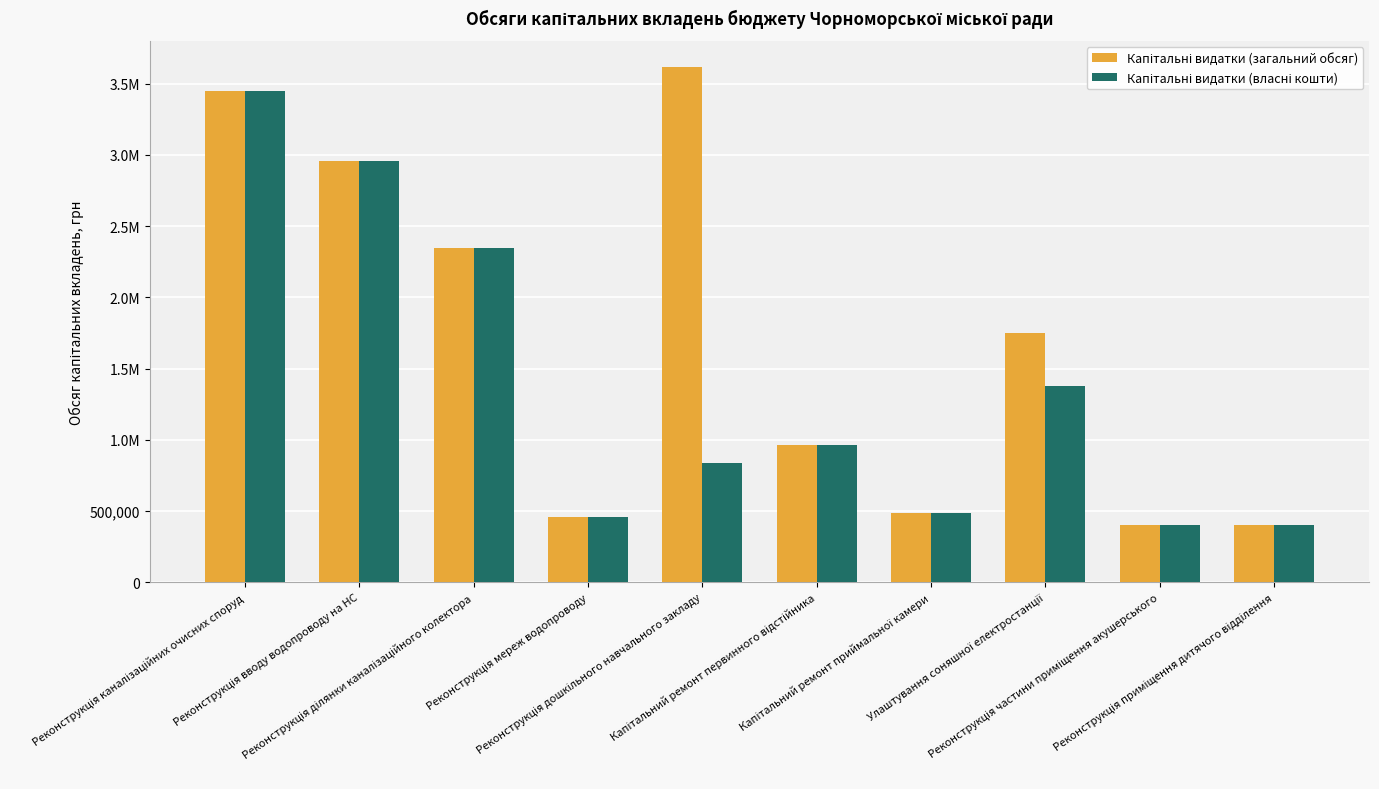

Reading right to left, extract all data points from this chart.

Капітальні видатки (загальний обсяг): 400000.0	400000.0	1750000.0	484617.0	966374.4	3620270.0	458829.0	2349772.0	2959256.0	3450000.0
Капітальні видатки (власні кошти): 400000.0	400000.0	1378027.0	484617.0	966374.4	835530.3	458829.0	2349772.0	2959256.0	3450000.0